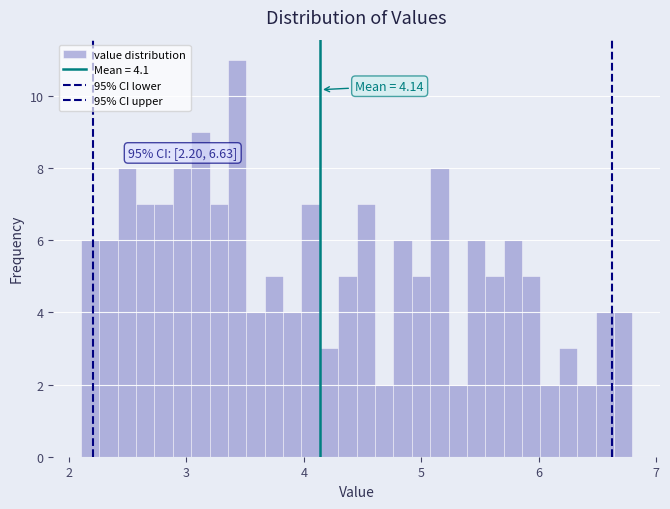

Around what value on the x-axis is the tallest bar? Give the approximate position of its centre, as read against the axis.

3.4